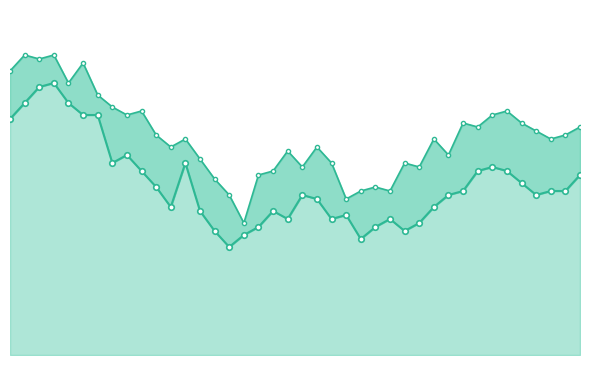

At 32, list the series in order from smallest to largest.

col_2, col_1_line